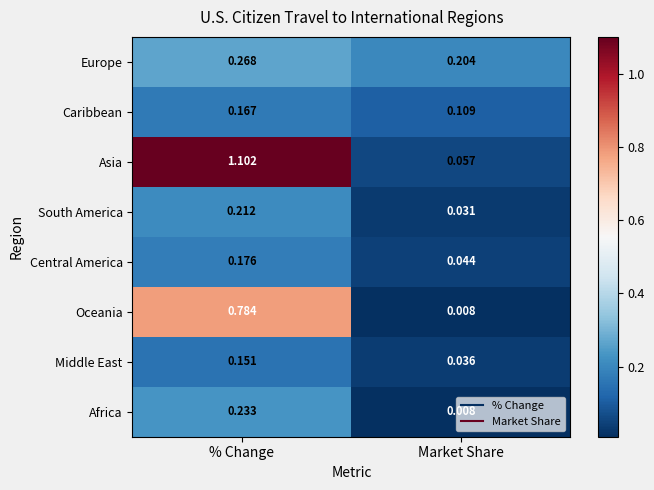

Where is Caribbean nearest to the value 0?

Market Share